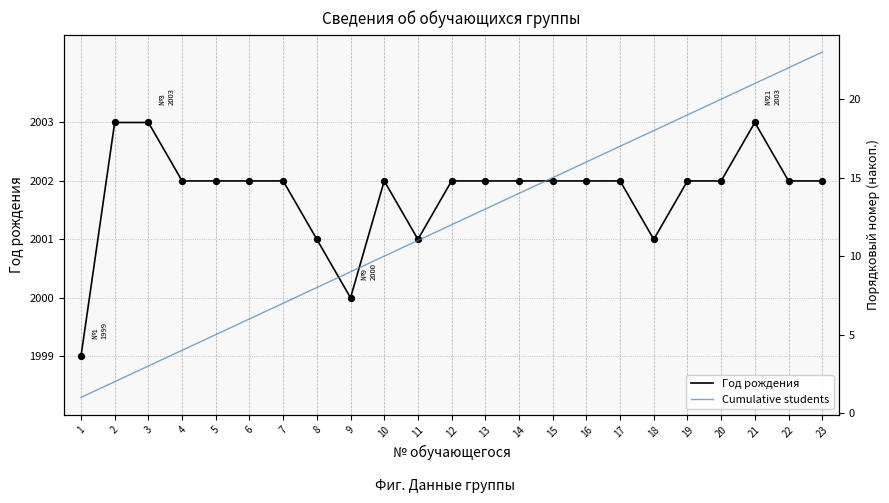

What is the total value across all series at 16?

2018